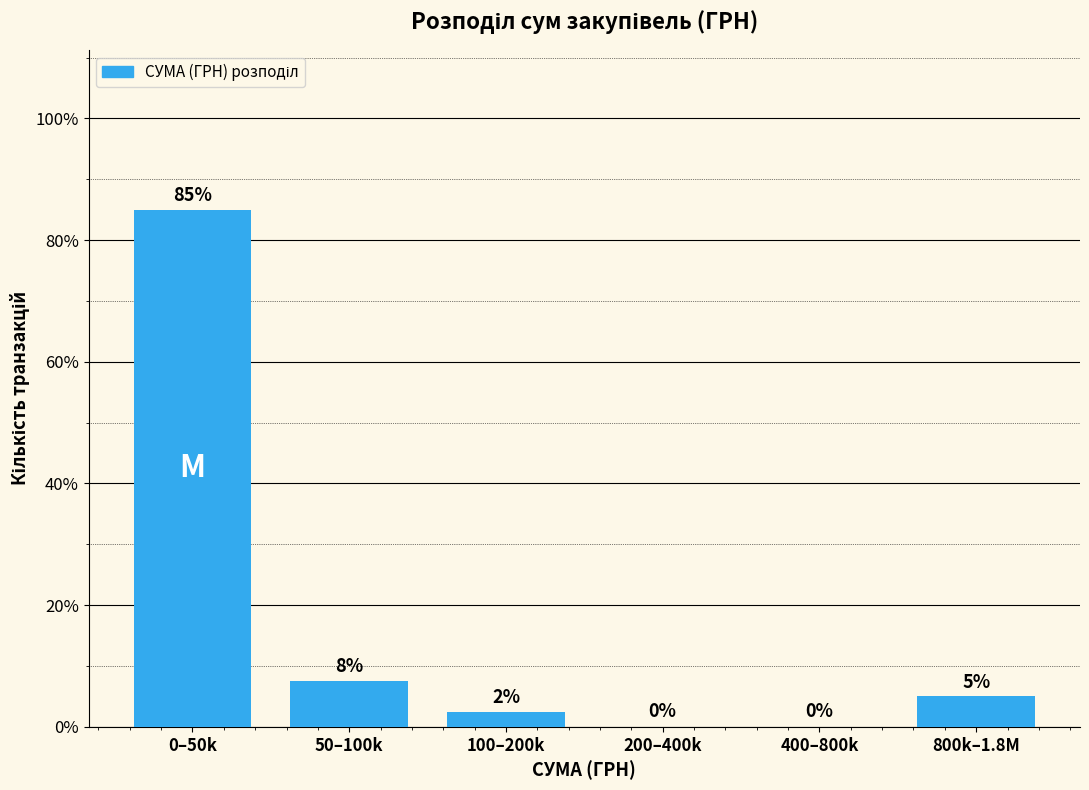

What is the greatest value displayed?

85.0